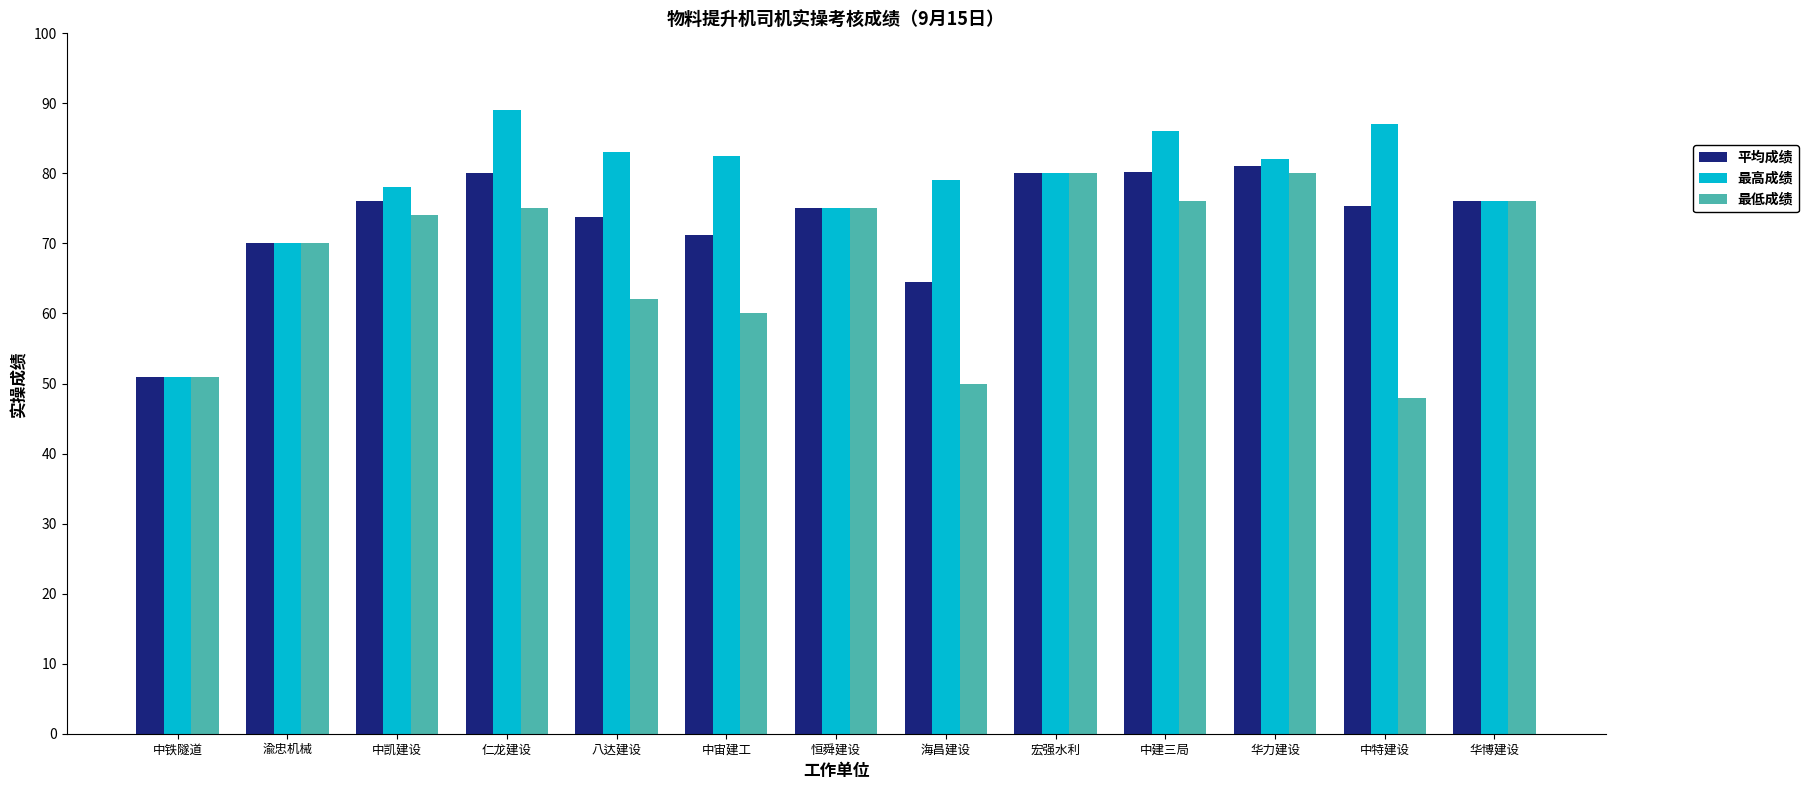

What is the difference between the maximum and minimum values in the 平均成绩 series?

30.0